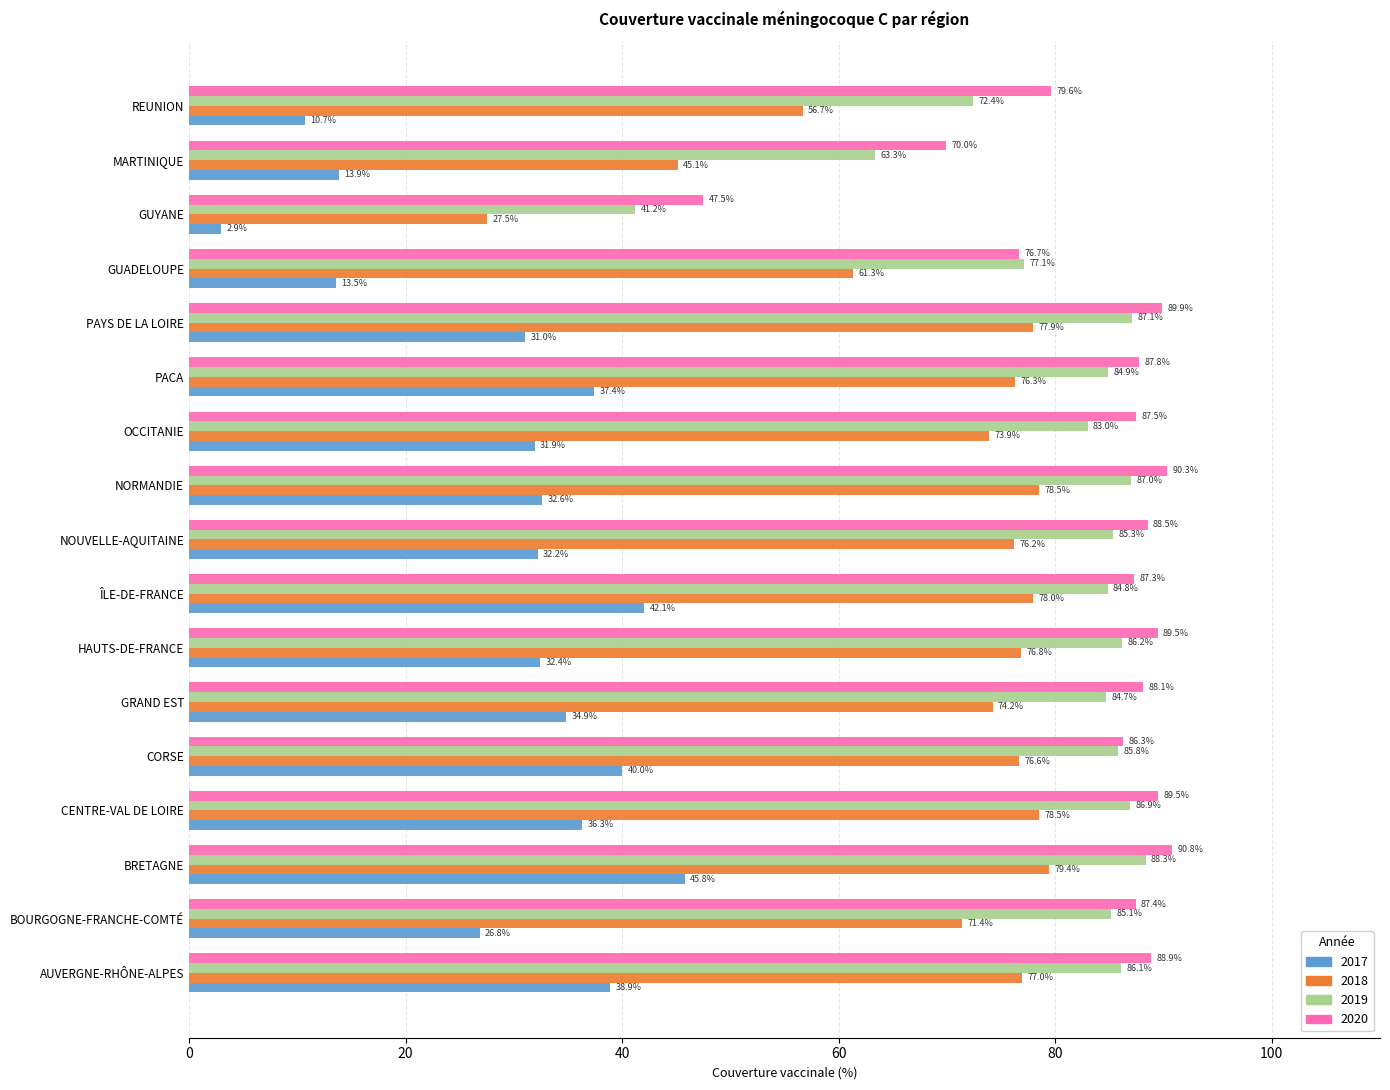

Is the value of 2018 at BRETAGNE greater than the value of 2017 at REUNION?

Yes